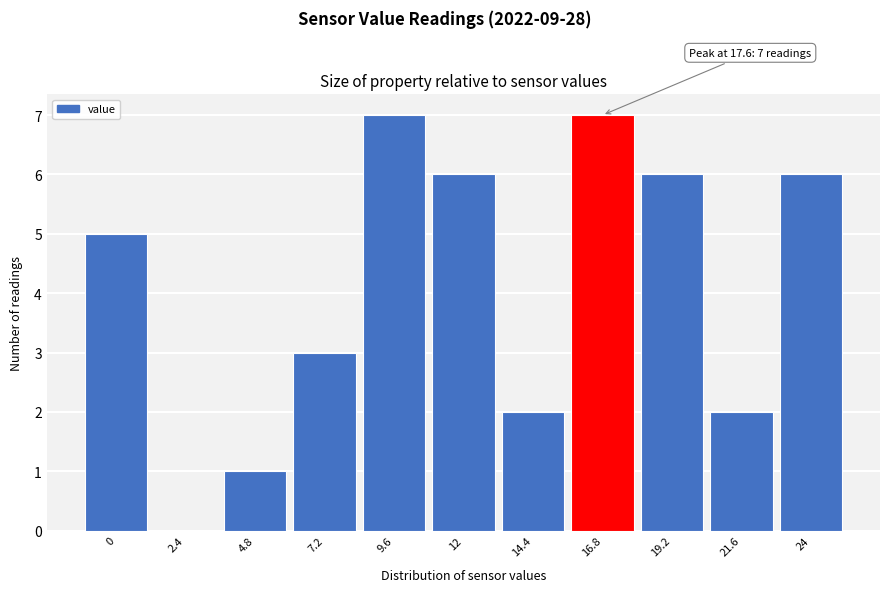

Reading left to right, transcribe all the data shown in this chart.

0=5	2.4=0	4.8=1	7.2=3	9.6=7	12=6	14.4=2	16.8=7	19.2=6	21.6=2	24=6